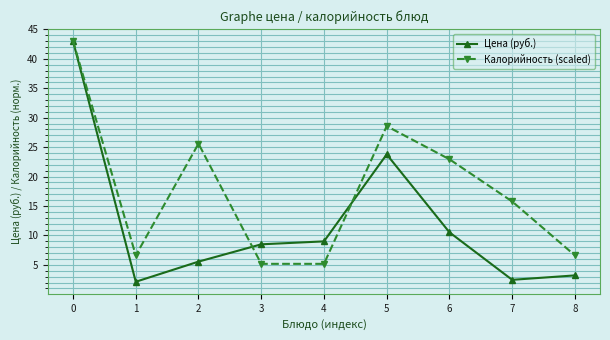

What is the value of the Цена (руб.) point at the 9th from the left?

3.2